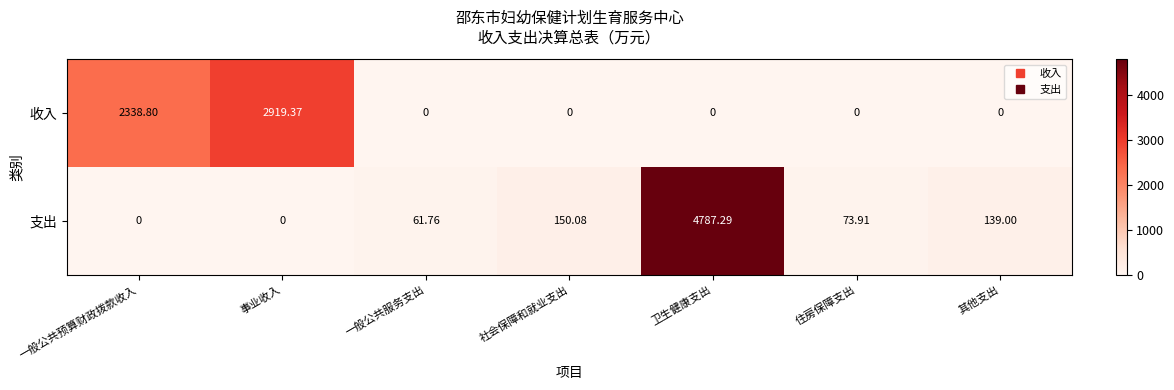

Rank the series at 住房保障支出 from highest to lowest value.

支出, 收入